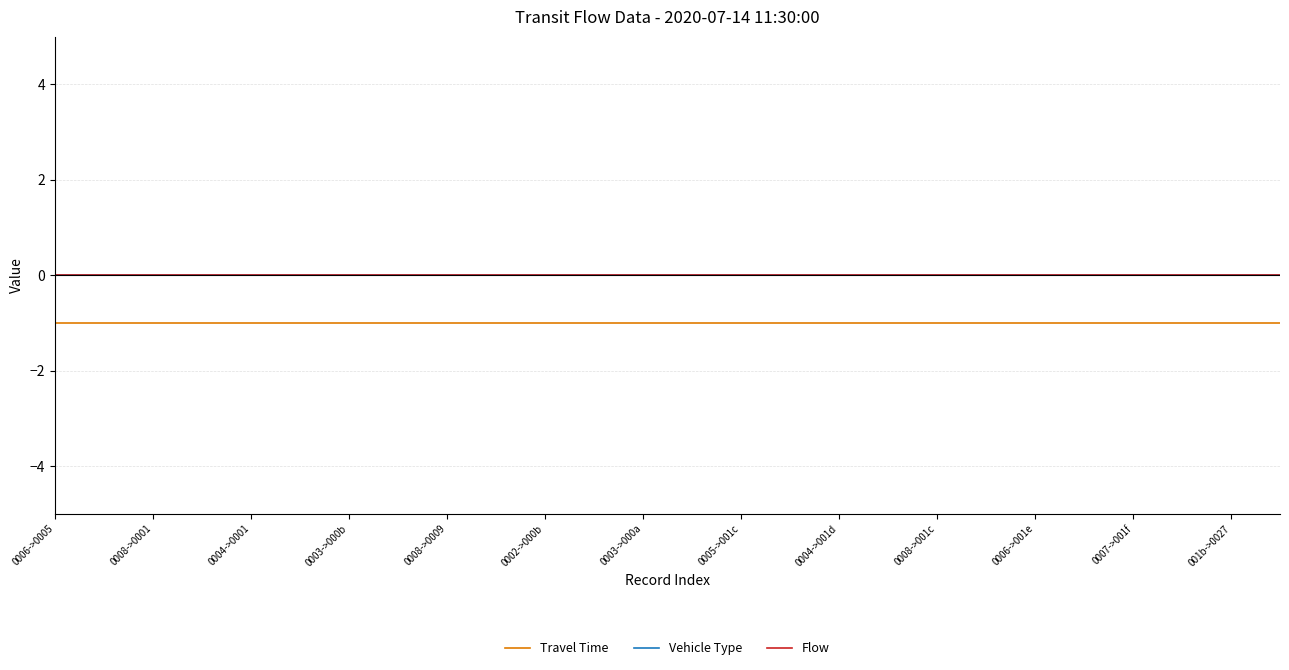

True or false: Vehicle Type and Flow intersect in this chart.

False